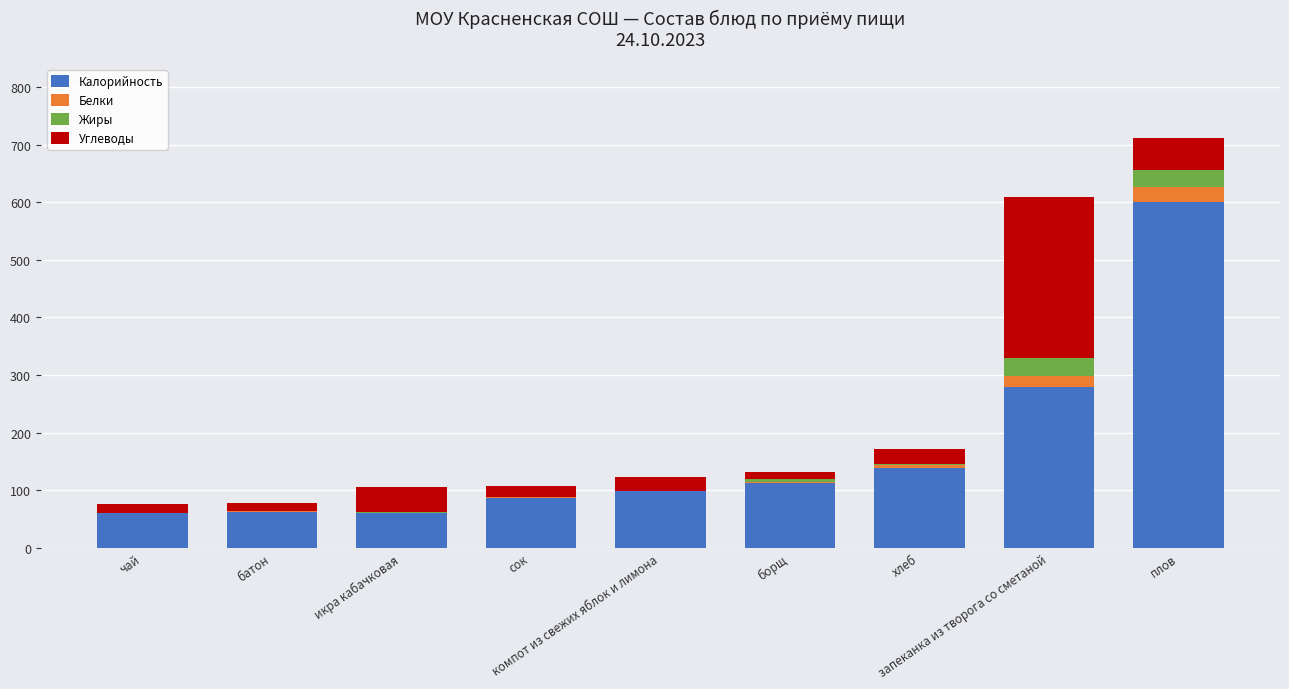

What is the highest value of the Калорийность series?

600.0